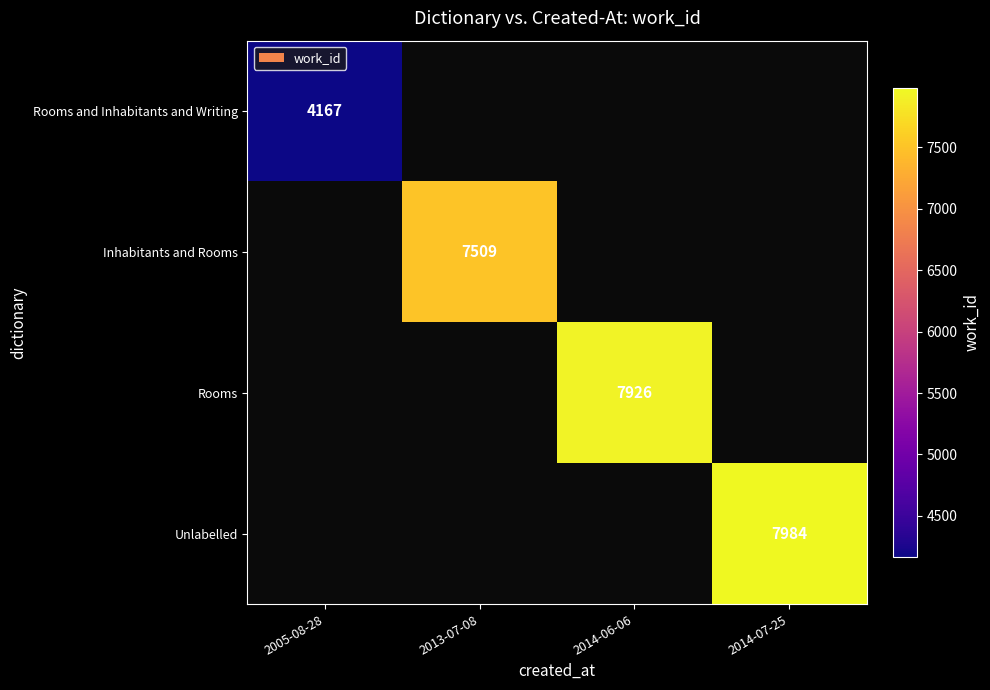

The value of Rooms and Inhabitants and Writing at 2005-08-28 is 6347. True or false?

False